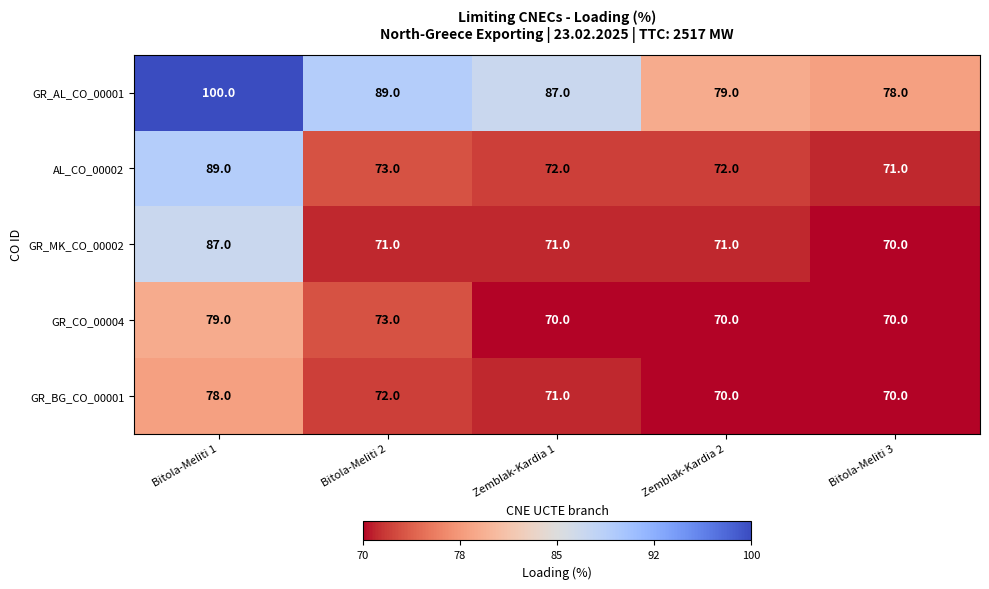

Reading left to right, extract all data points from this chart.

GR_AL_CO_00001: 100	89	87	79	78
AL_CO_00002: 89	73	72	72	71
GR_MK_CO_00002: 87	71	71	71	70
GR_CO_00004: 79	73	70	70	70
GR_BG_CO_00001: 78	72	71	70	70